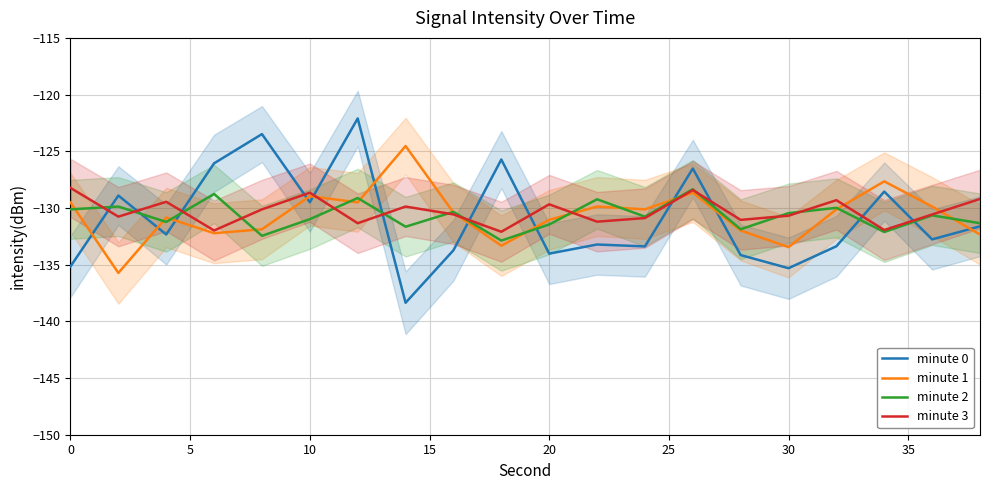

What is the average value of the minute 1 series?

-130.6